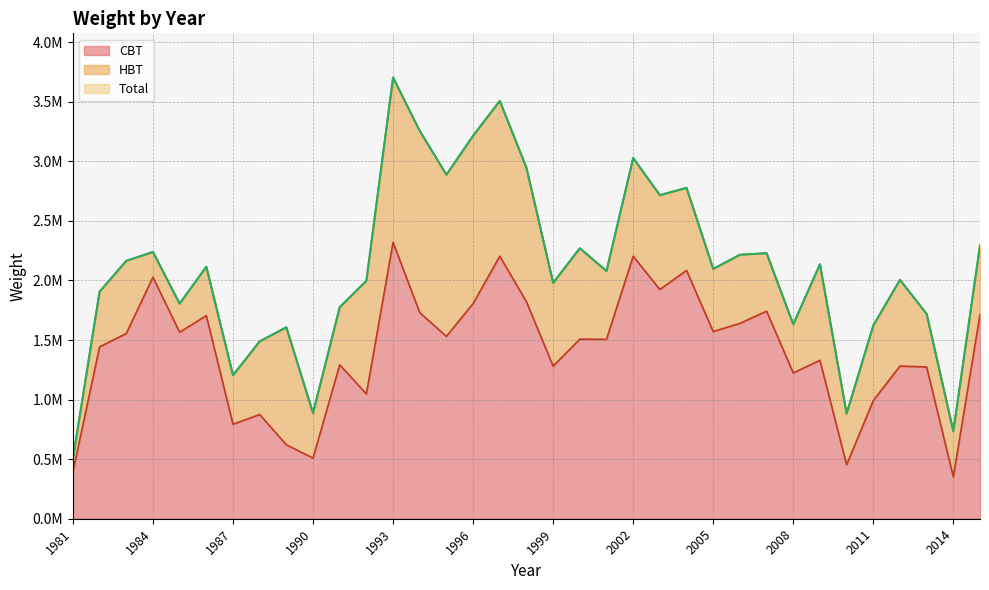

Which series changed the most between 1992 and 1995?

Total